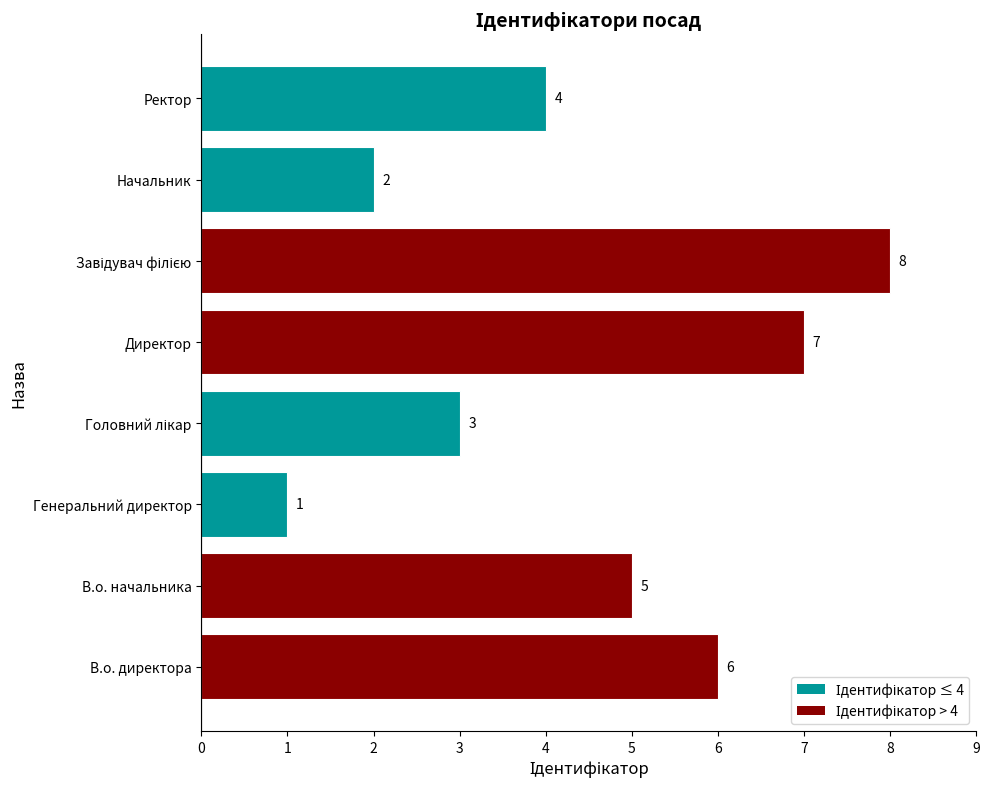

What is the difference between the second highest and second lowest values?

5